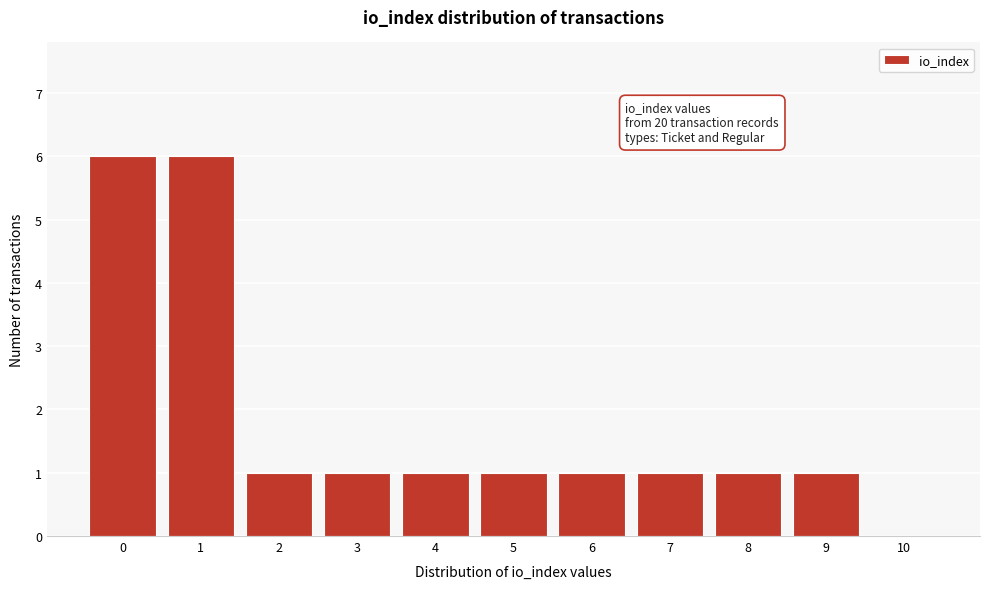

Reading right to left, extract all data points from this chart.

10=0	9=1	8=1	7=1	6=1	5=1	4=1	3=1	2=1	1=6	0=6